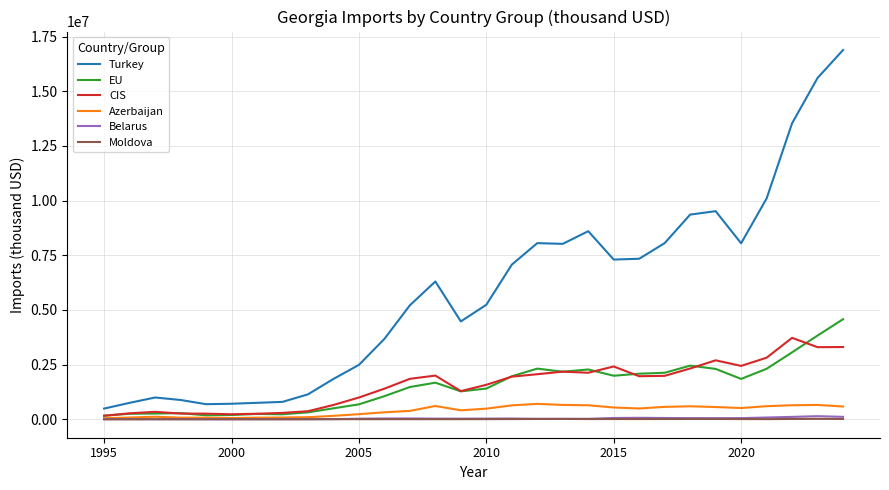

Which series has the largest range (max minus min)?

Turkey